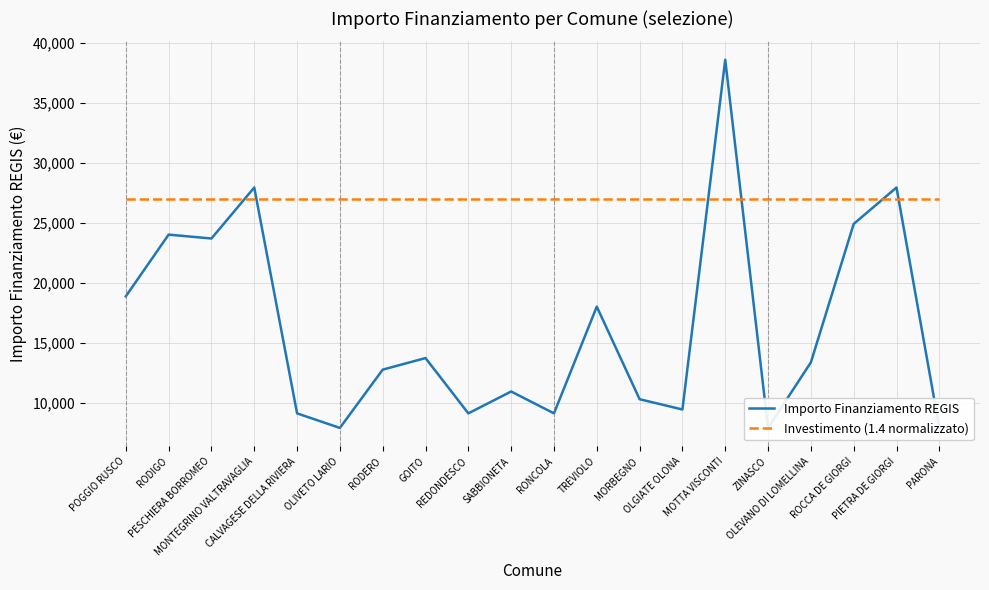

What is the sum of the Importo Finanziamento REGIS values at TREVIOLO and POGGIO RUSCO?

36851.0